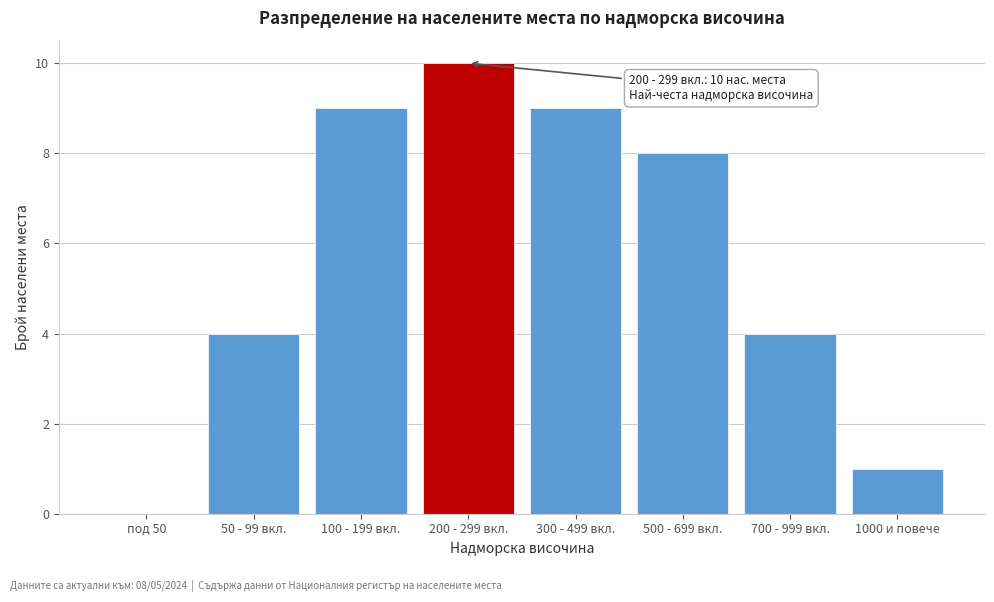

Reading left to right, what are all the values shown in this chart?

под 50=0	50 - 99 вкл.=4	100 - 199 вкл.=9	200 - 299 вкл.=10	300 - 499 вкл.=9	500 - 699 вкл.=8	700 - 999 вкл.=4	1000 и повече=1